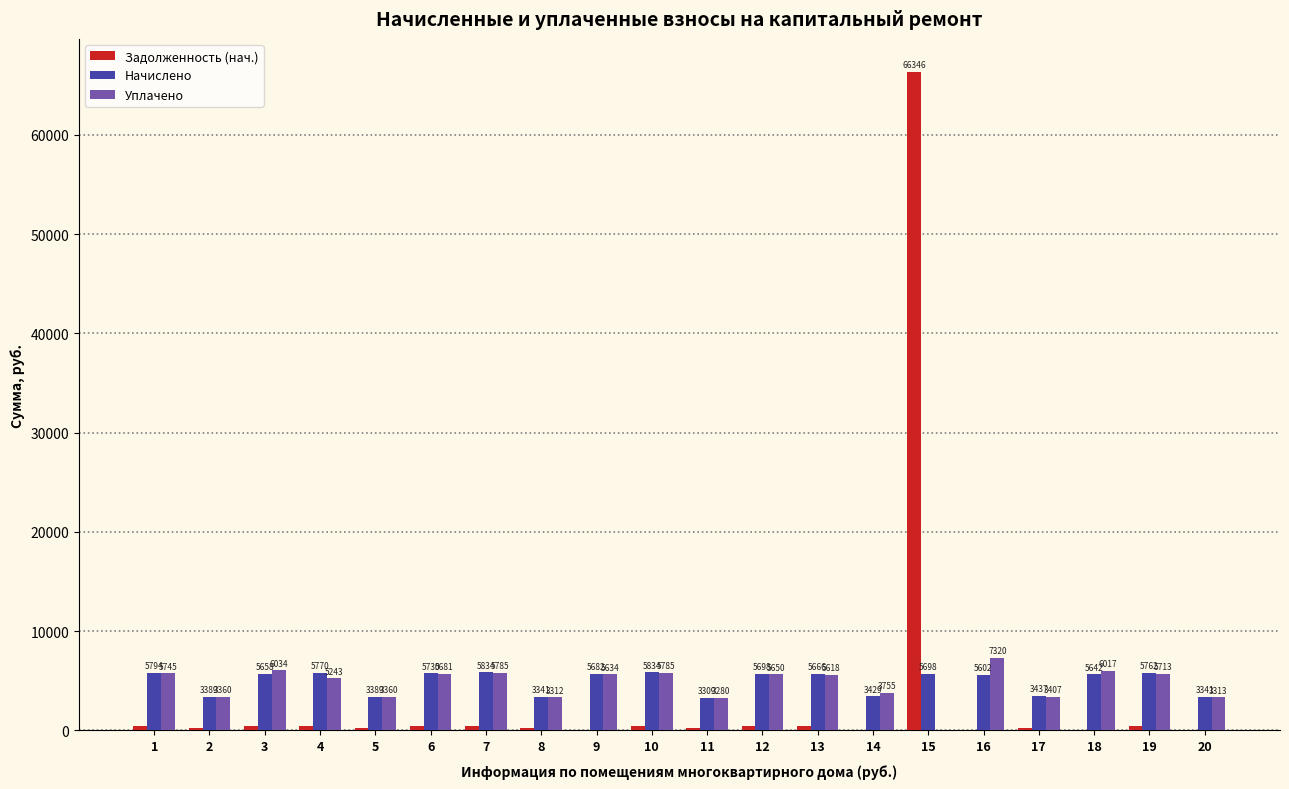

Which series changed the most between 11 and 19?

Начислено